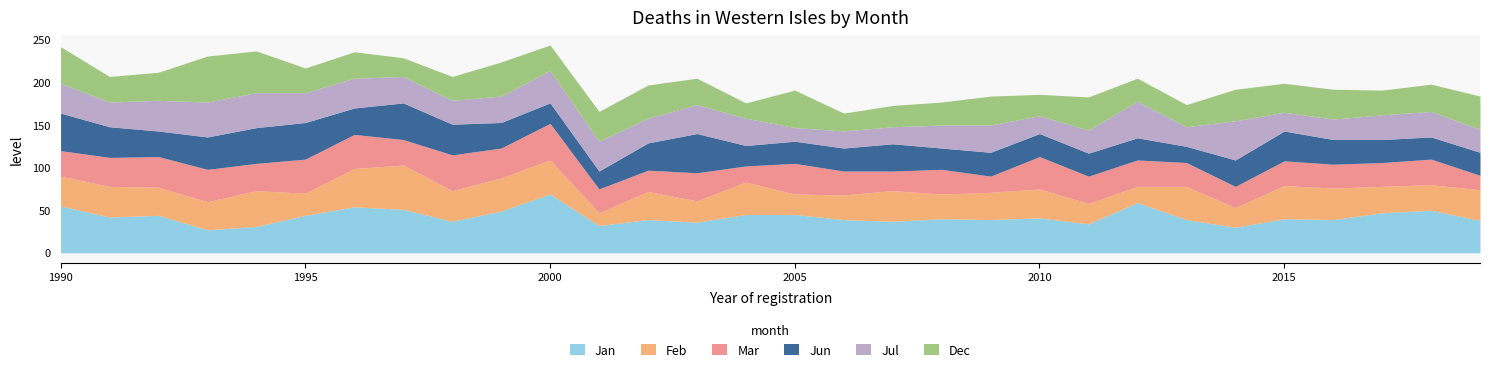

At 2007, list the series in order from smallest to largest.

Jul, Mar, Dec, Jun, Feb, Jan